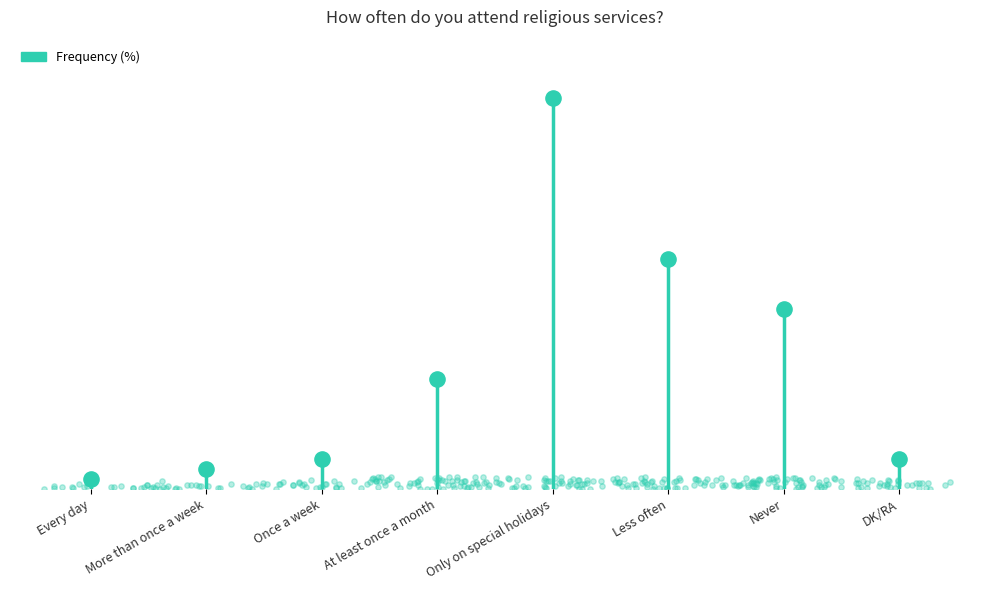

What is the change in value from More than once a week to Only on special holidays?

+37